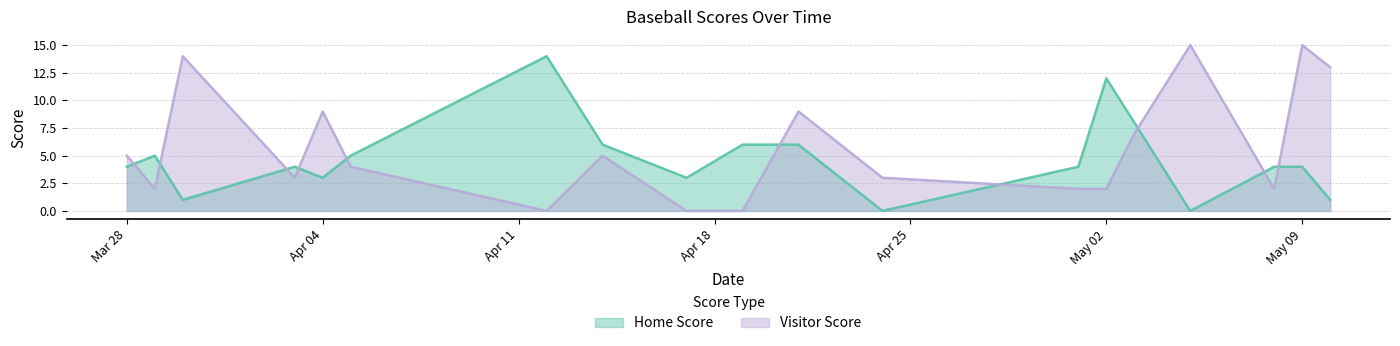

Which series ends up on top after the final intersection of Visitor Score and Home Score?

Visitor Score